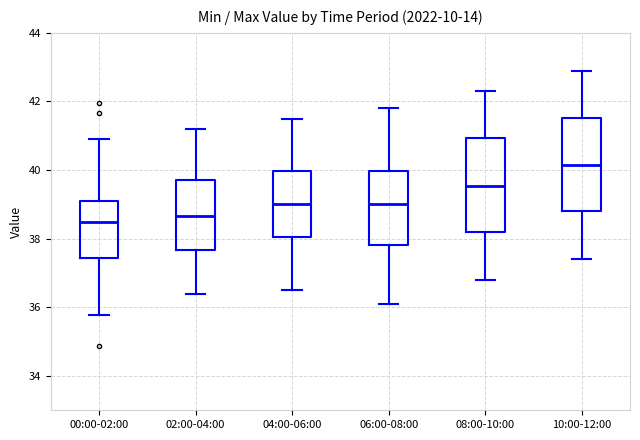

Where does the median line of the box for 02:00-04:00 sit on the y-axis? The values are not printed on the chart, so give them approximately, as read against the axis.

38.6